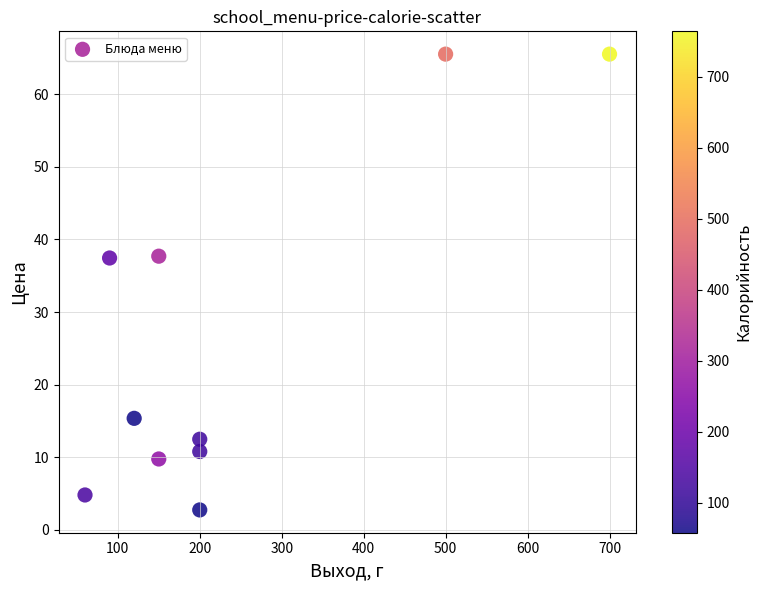

What is the range of X values (max minus min)?

640.0